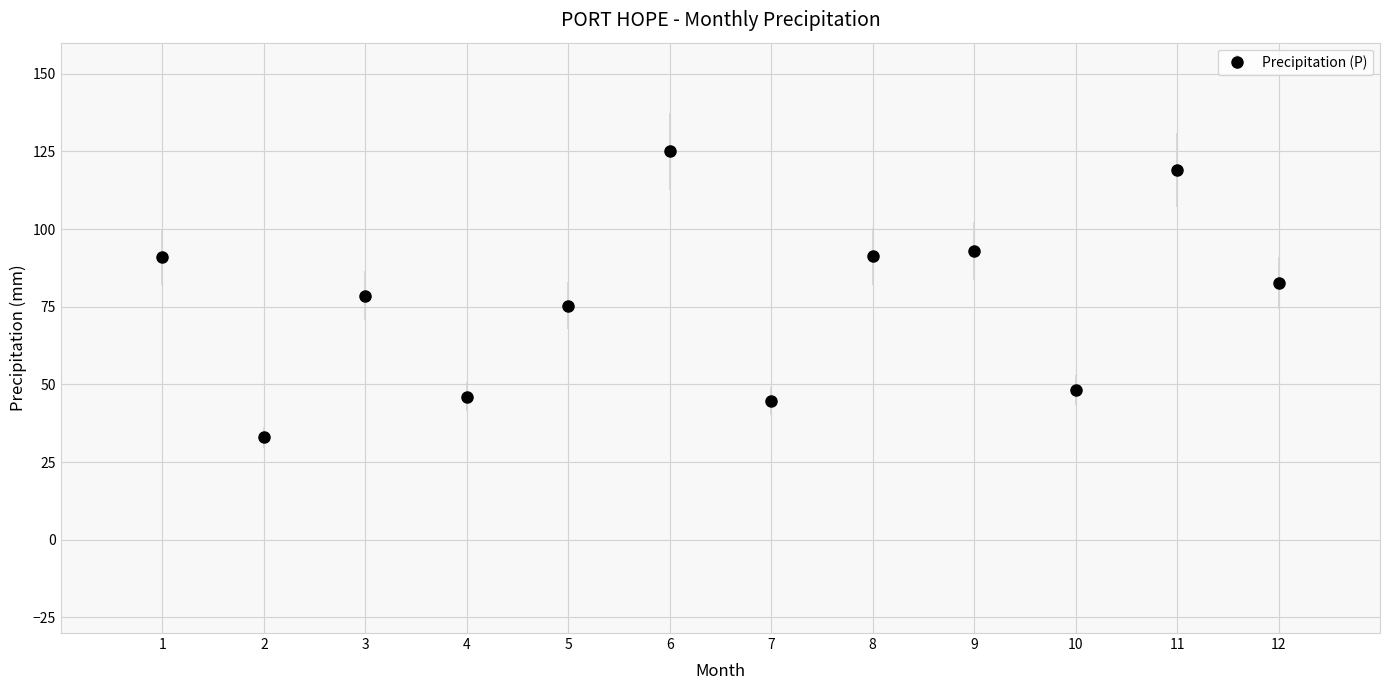

Between 11 and 5, which is larger?

11